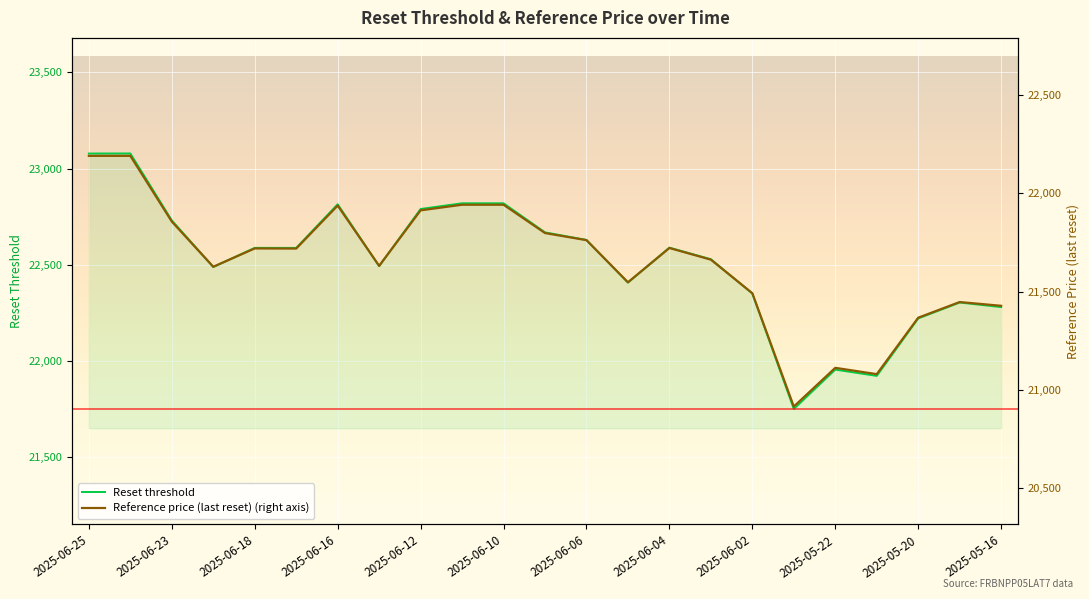

Which series has the largest range (max minus min)?

Reset threshold